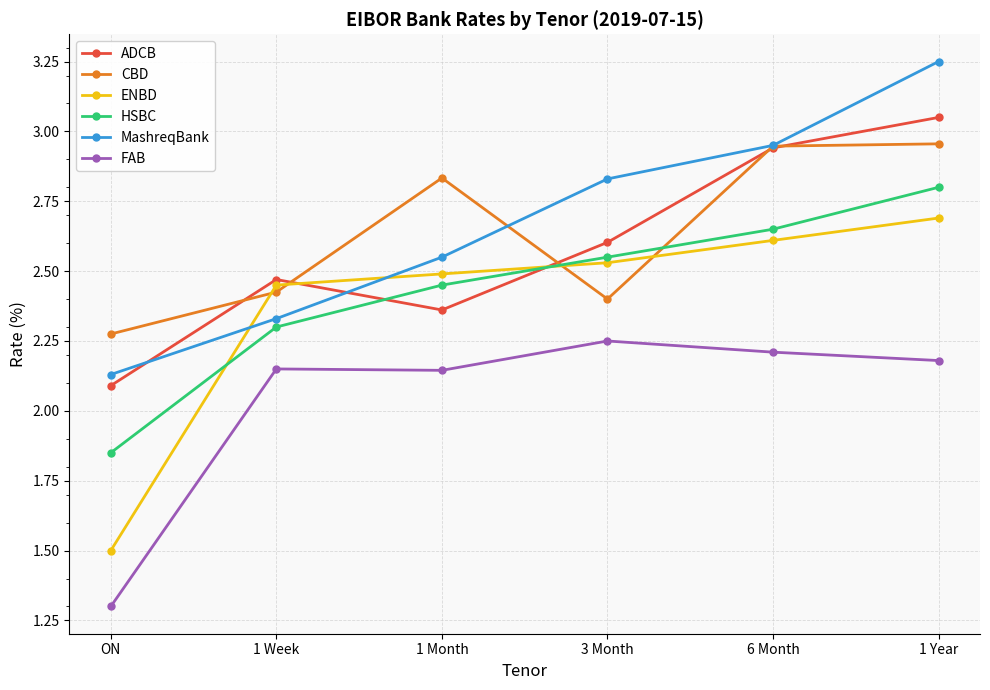

Count the FAB values in the range 2 to 3.

5